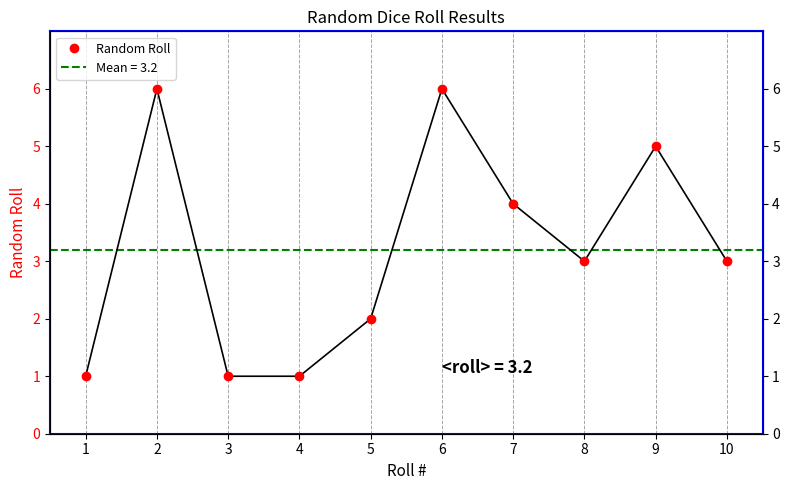

Reading right to left, what are all the values shown in this chart?

10=3	9=5	8=3	7=4	6=6	5=2	4=1	3=1	2=6	1=1